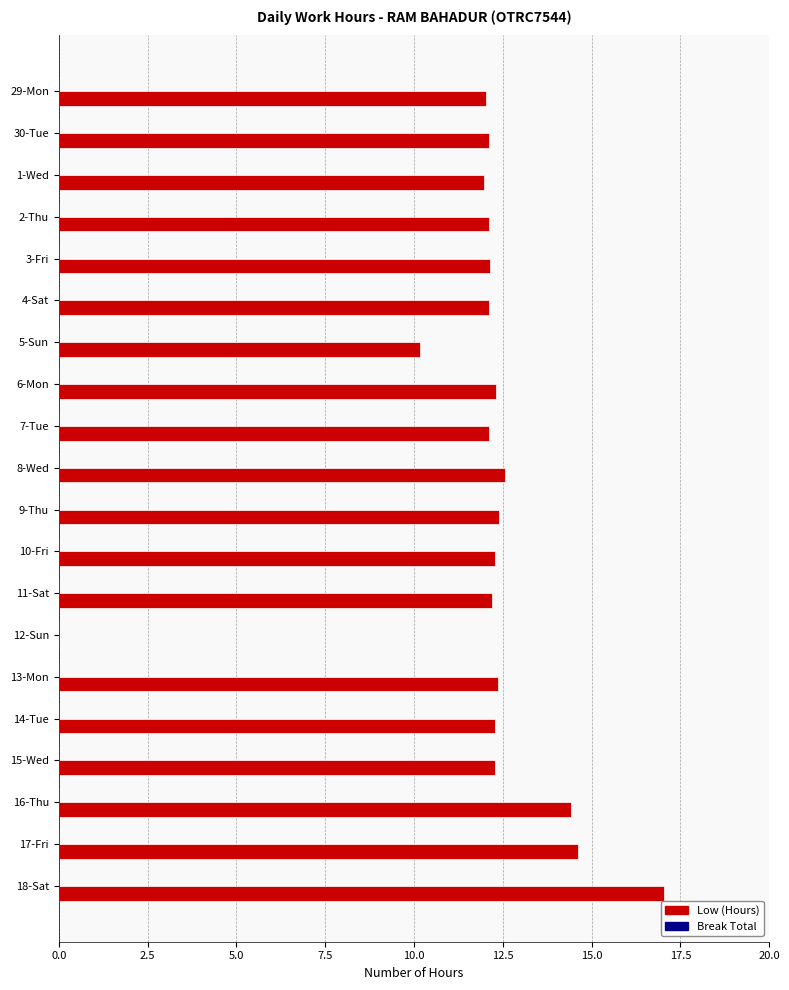

What is the greatest value displayed?

17.0